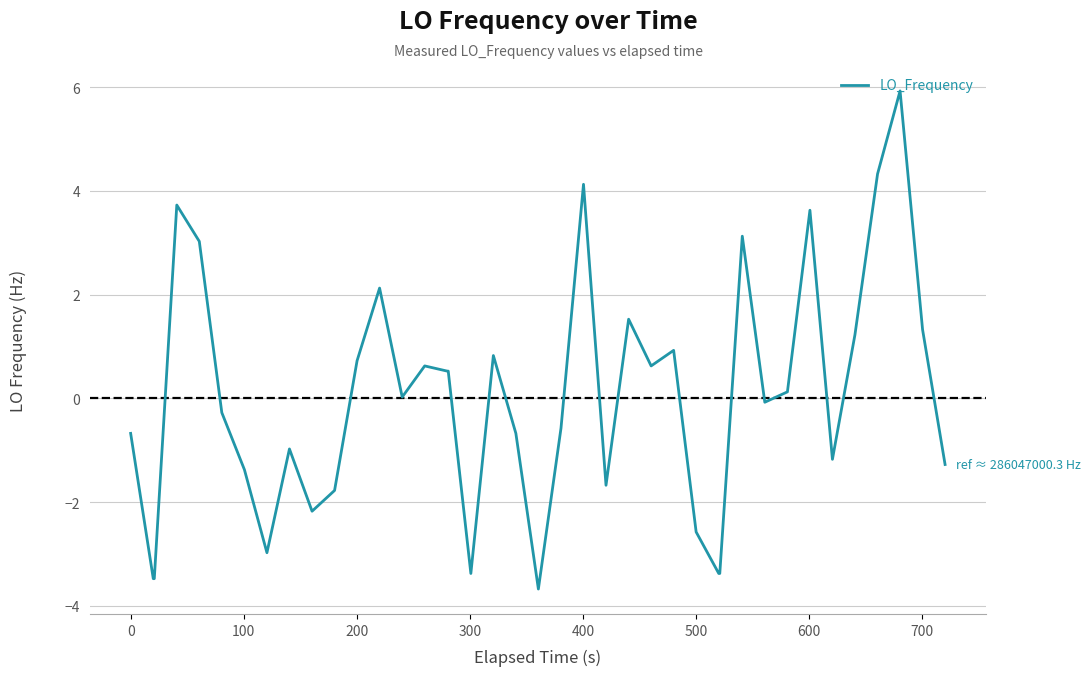

What is the difference between the maximum and minimum values?

9.6